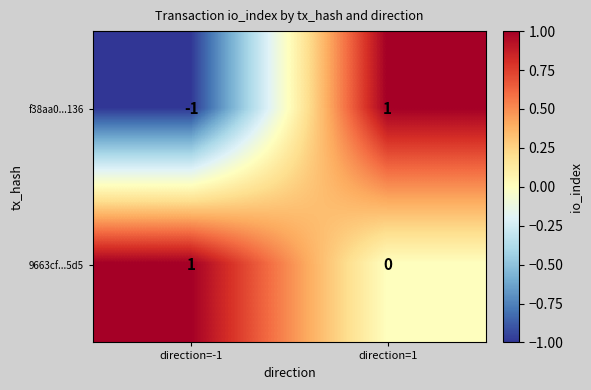

How many data points in 9663cf...5d5 are less than 1?

1